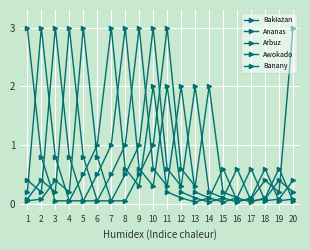

List the labels in order of Arbuz value, smallest first.

15, 5, 6, 18, 19, 14, 16, 2, 13, 11, 1, 20, 7, 10, 17, 4, 8, 12, 3, 9